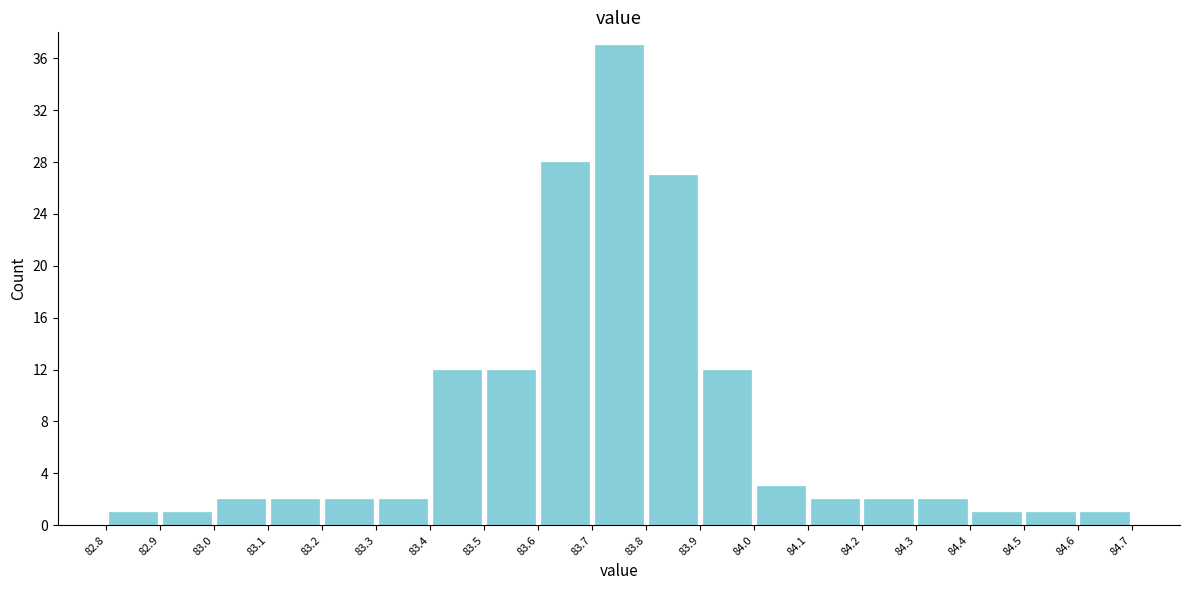

Reading left to right, transcribe this chart: for each bar, give the range it covers on the x-axis and its height. The values are not printed on the chart, so give them approximately, as read against the axis.

82.8 to 82.9: 1
82.9 to 83.0: 1
83.0 to 83.1: 2
83.1 to 83.2: 2
83.2 to 83.3: 2
83.3 to 83.4: 2
83.4 to 83.5: 12
83.5 to 83.6: 12
83.6 to 83.7: 28
83.7 to 83.8: 37
83.8 to 83.9: 27
83.9 to 84.0: 12
84.0 to 84.1: 3
84.1 to 84.2: 2
84.2 to 84.3: 2
84.3 to 84.4: 2
84.4 to 84.5: 1
84.5 to 84.6: 1
84.6 to 84.7: 1